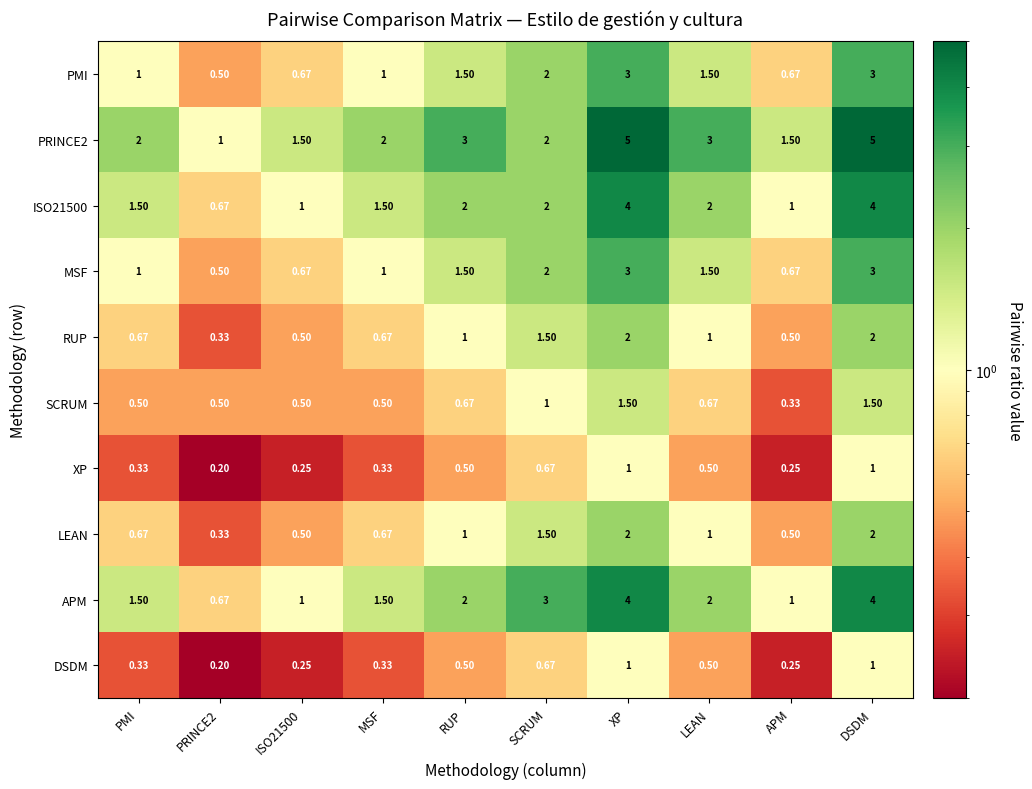

What is the smallest value displayed?

0.2